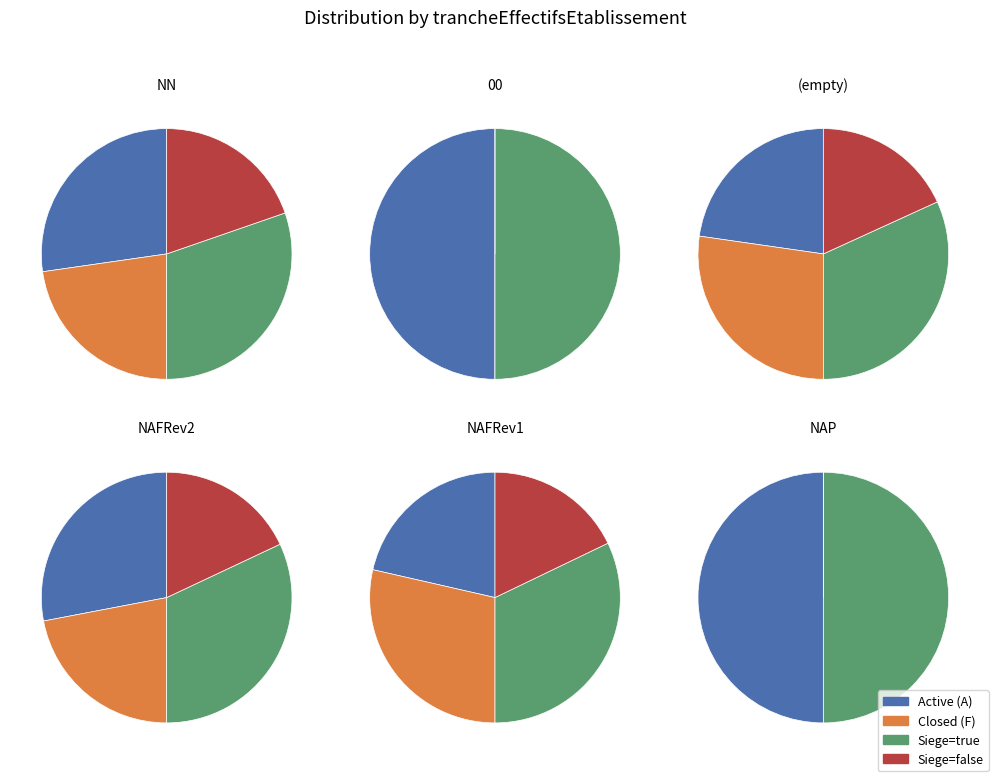

What percentage is the other slice, to the nearest percent?

1%